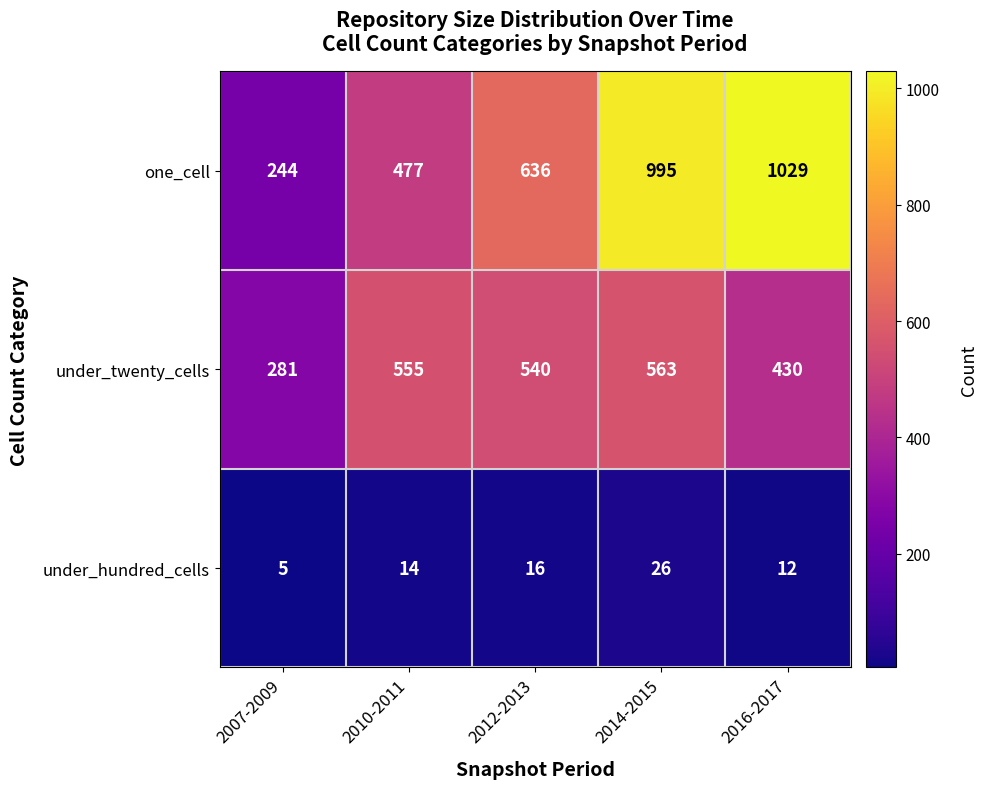

List the series in order of their overall mean, lowest first.

under_hundred_cells, under_twenty_cells, one_cell